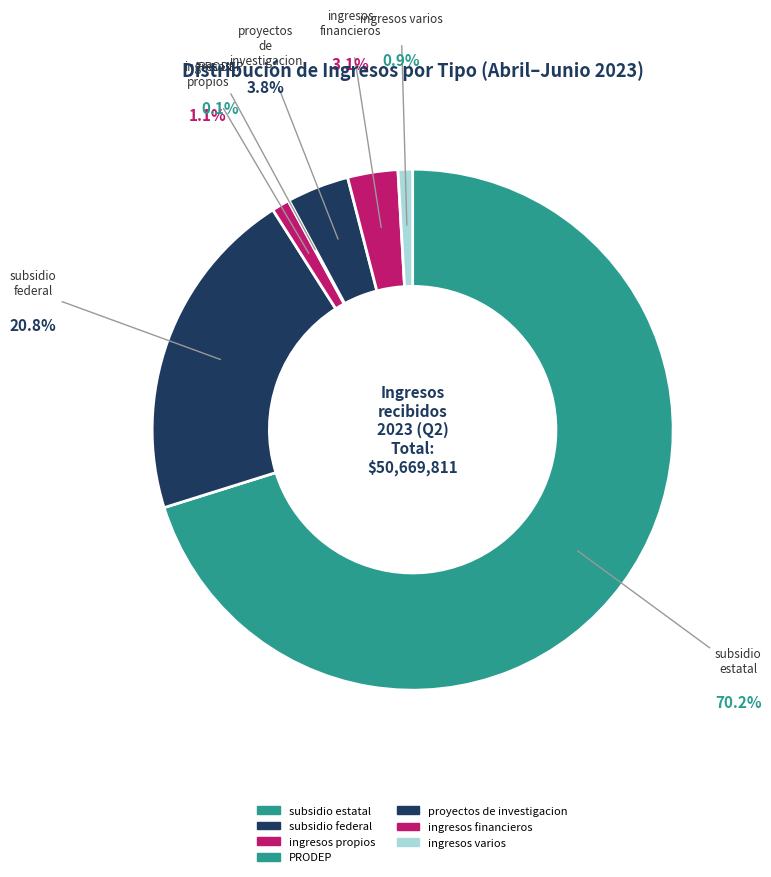

Between ingresos propios and subsidio federal, which is larger?

subsidio federal